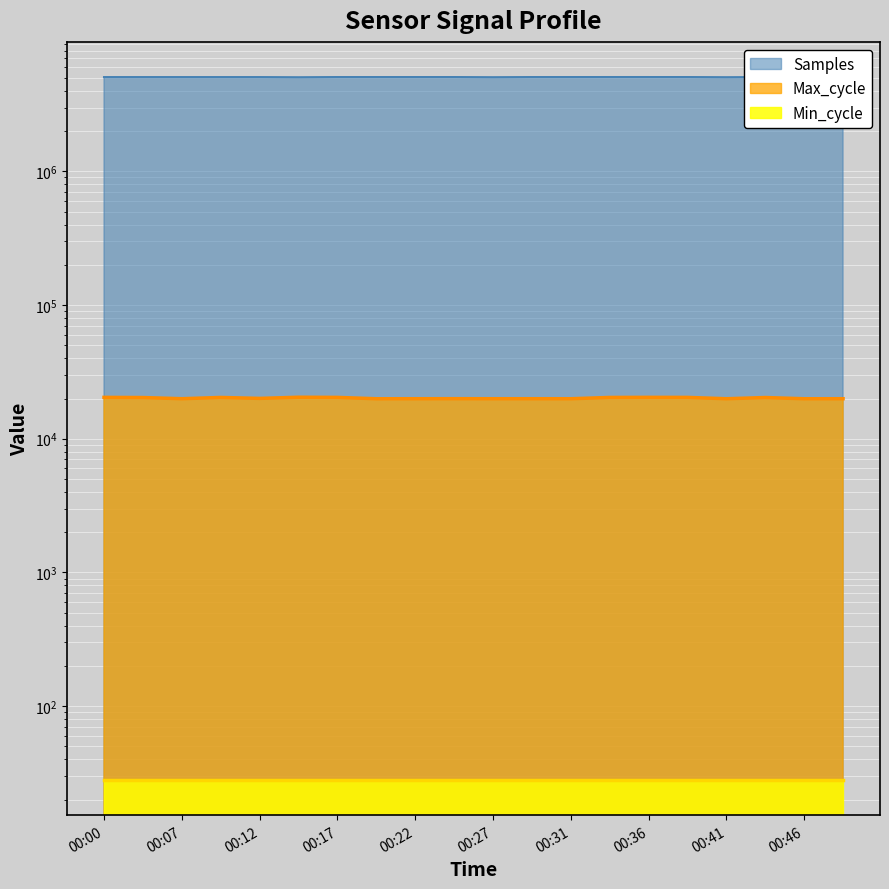

True or false: Samples has more than 2 interior local peaks.

True